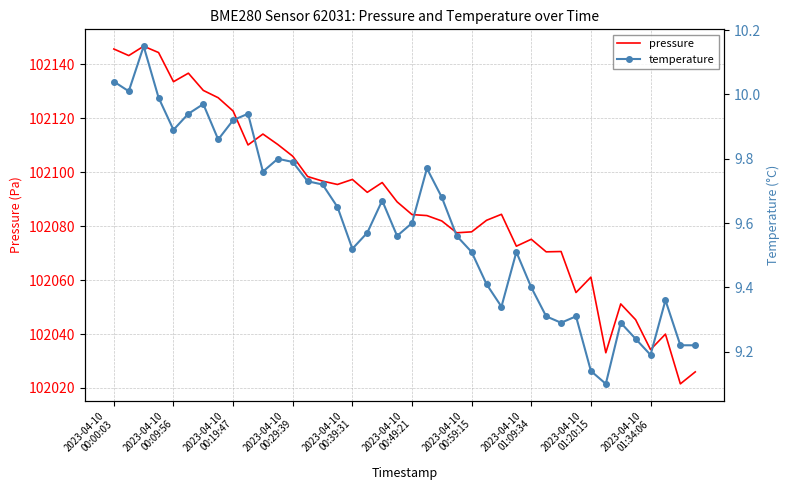

Rank the series by their maximum value, from lowest to highest.

temperature, pressure